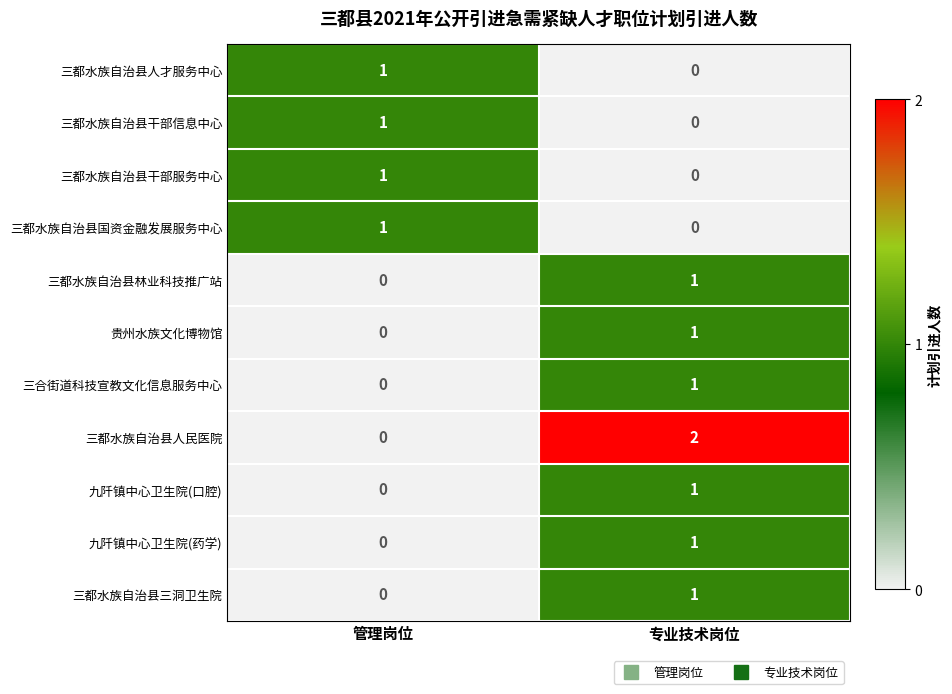

How many values in 三都水族自治县国资金融发展服务中心 are above zero?

1